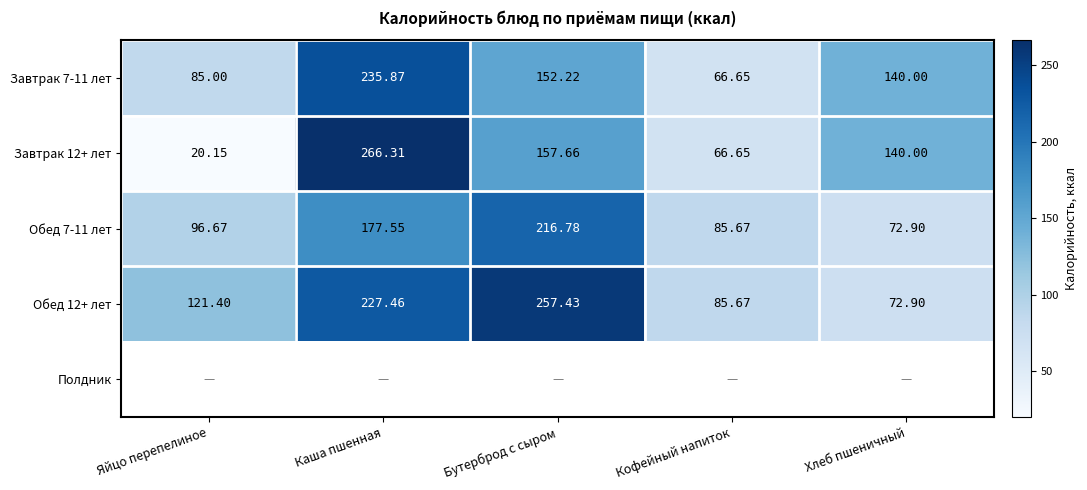

What is the maximum value for Обед 12+ лет?

257.4